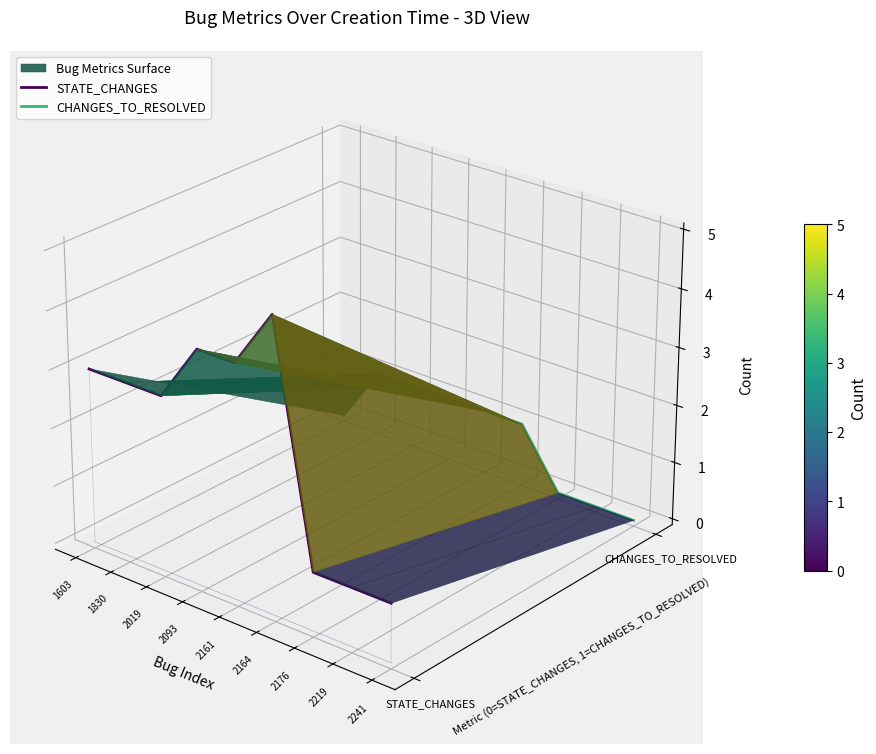

Rank the series at 2241 from lowest to highest value.

STATE_CHANGES, CHANGES_TO_RESOLVED